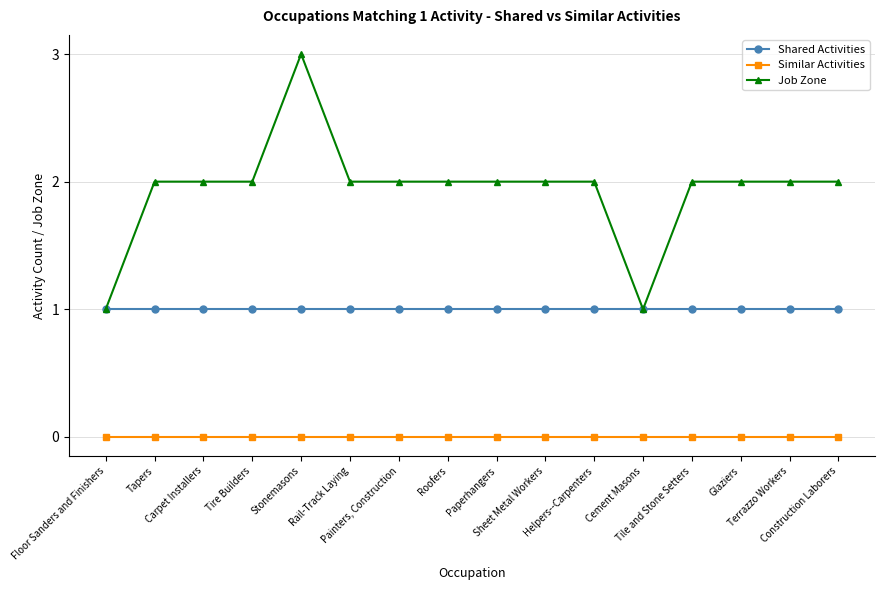

True or false: Similar Activities and Shared Activities cross at least once.

False